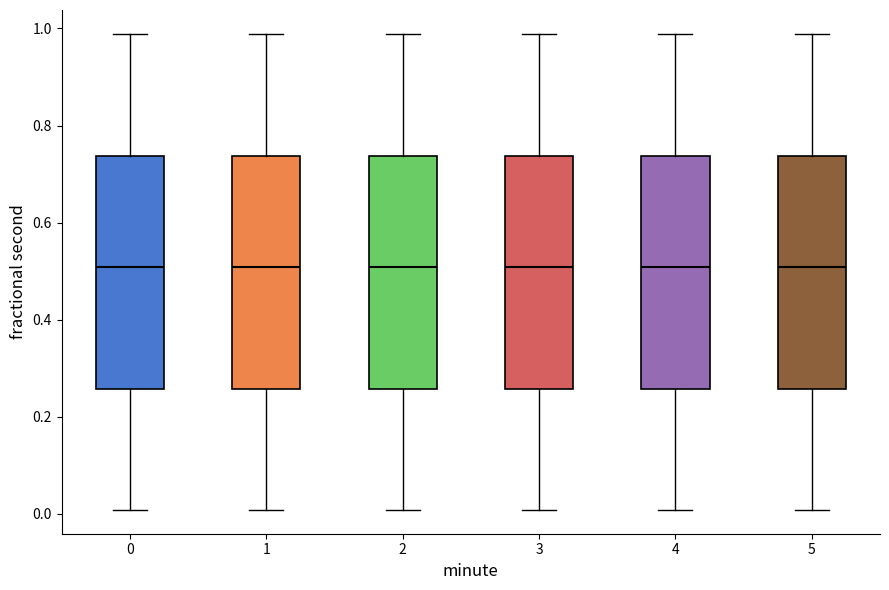

Reading left to right, read every box against the y-axis: the position of its median line, the range the box covers, and the ends of its whiskers. The values are not printed on the chart, so give them approximately, as read against the axis.

0: median 0.50, box 0.26 to 0.74, whiskers 0.00 to 0.98
1: median 0.50, box 0.26 to 0.74, whiskers 0.00 to 0.98
2: median 0.50, box 0.26 to 0.74, whiskers 0.00 to 0.98
3: median 0.50, box 0.26 to 0.74, whiskers 0.00 to 0.98
4: median 0.50, box 0.26 to 0.74, whiskers 0.00 to 0.98
5: median 0.50, box 0.26 to 0.74, whiskers 0.00 to 0.98